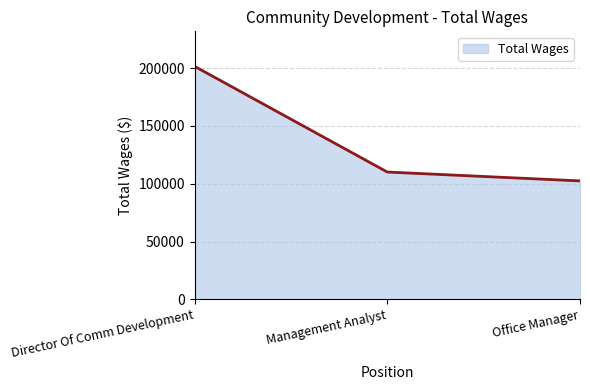

List the labels in order of value, largest first.

Director Of Comm Development, Management Analyst, Office Manager